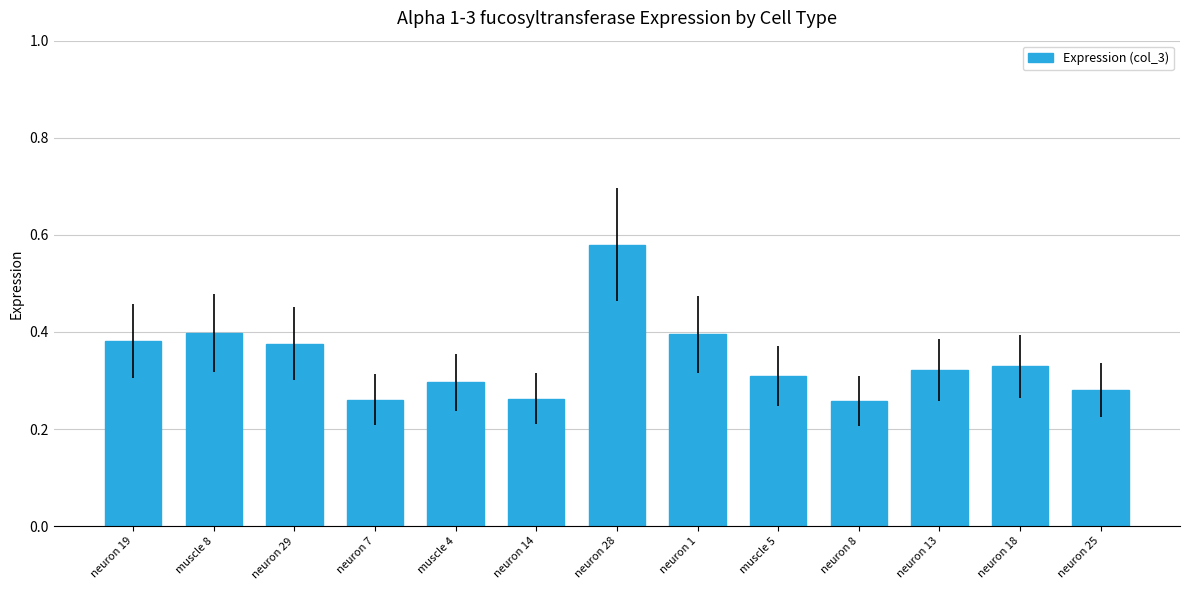

At which category does the chart reach its peak across all series?

neuron 28